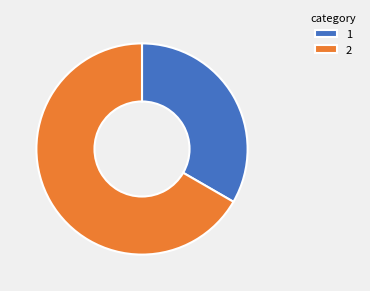

Which slice is the largest?

2